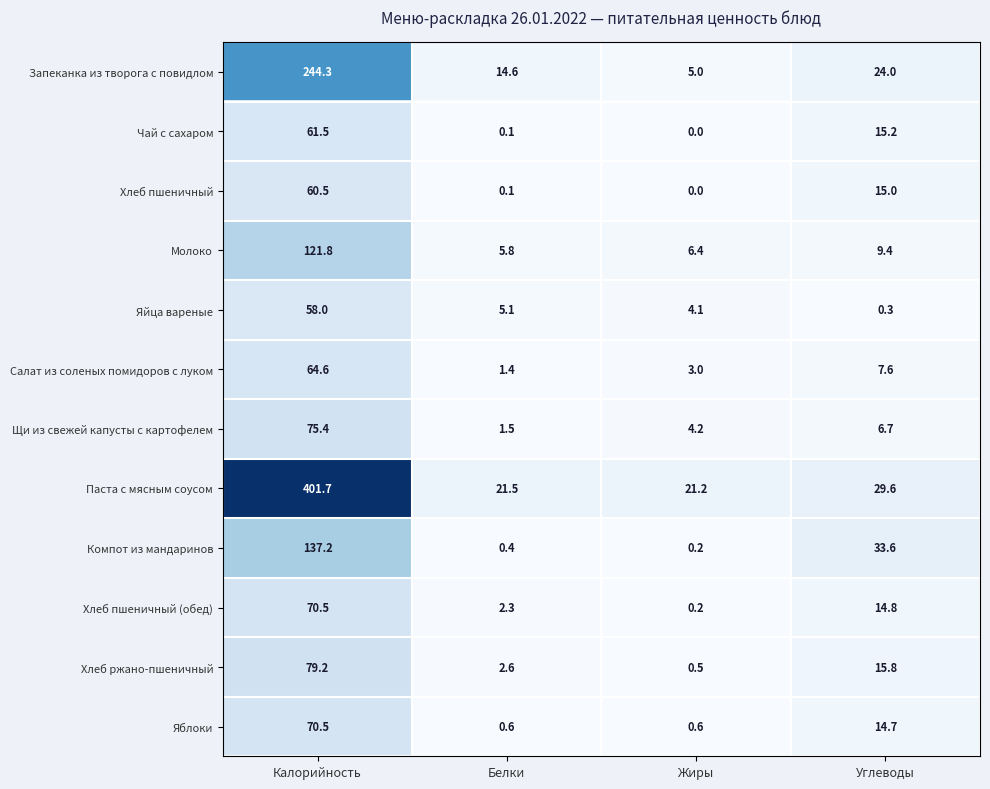

Which series has the widest spread of values?

Паста с мясным соусом